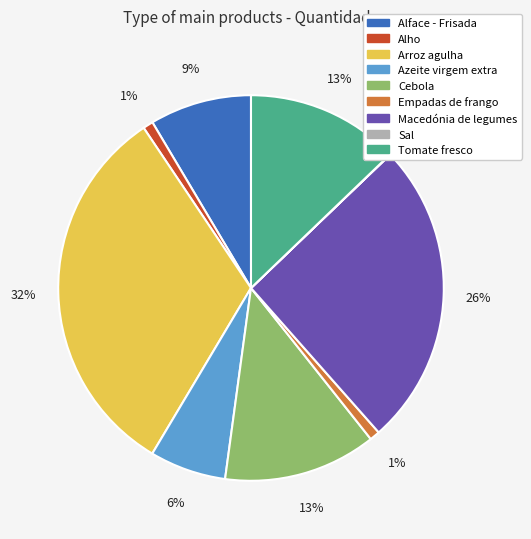

To the nearest percent, what is the average slice percentage?

11%